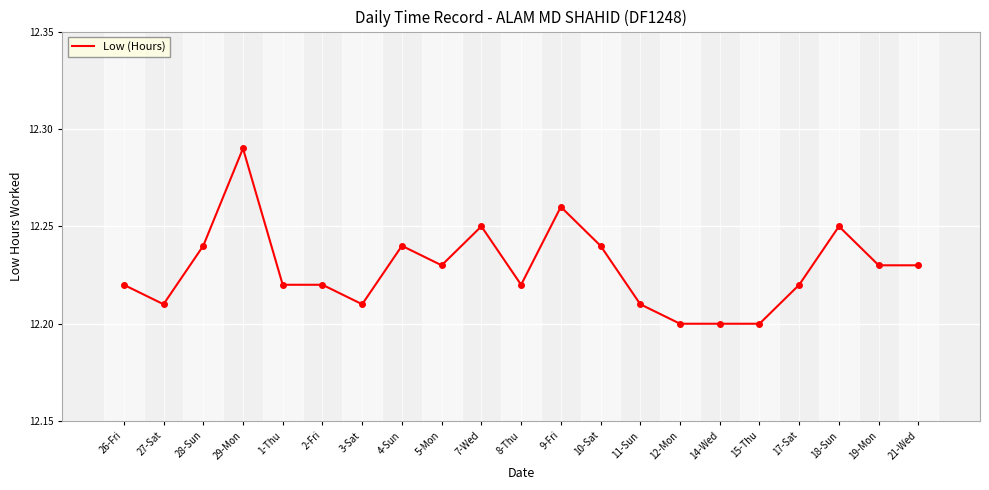

What position from the left is 17-Sat?

18